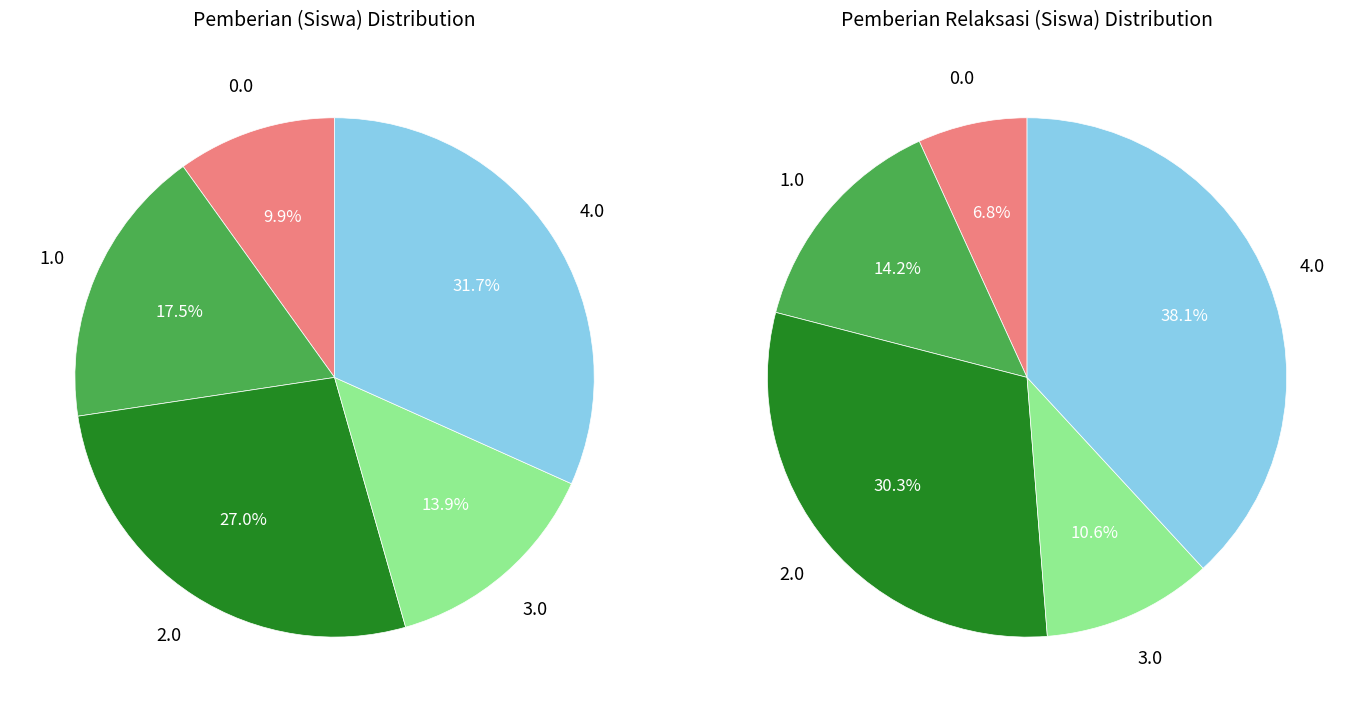

Which series has the largest range (max minus min)?

values_relaksasi